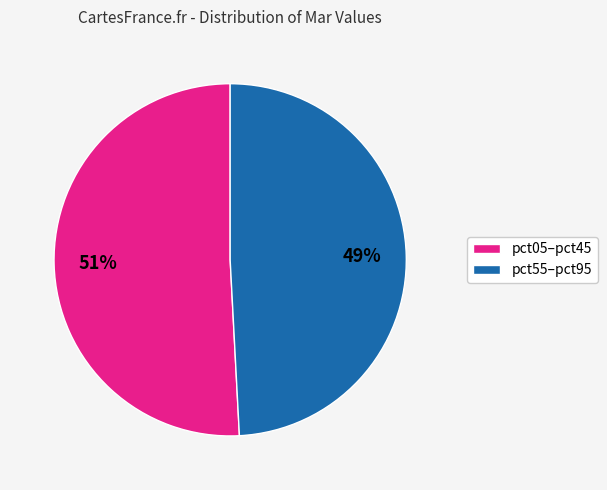

To the nearest percent, what is the difference between the largest and smallest slice percentages?

2%